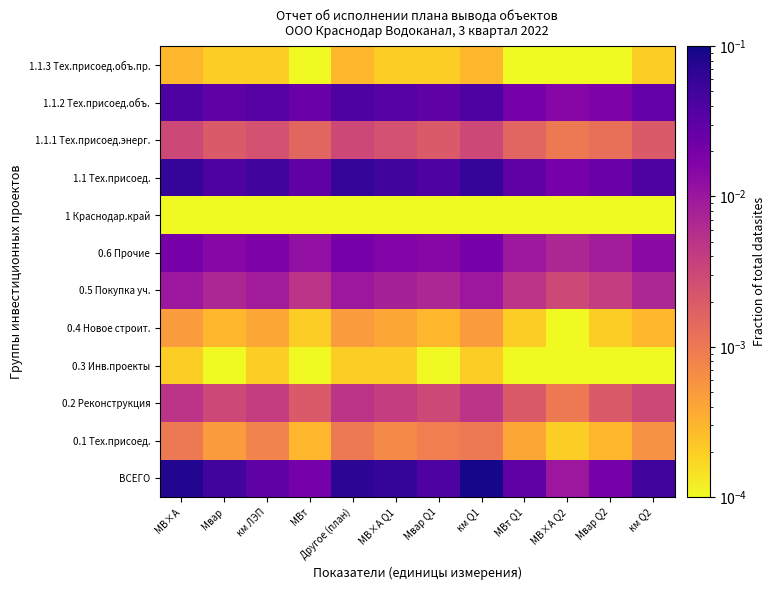

At how many categories does at least one series exceed 0?

12